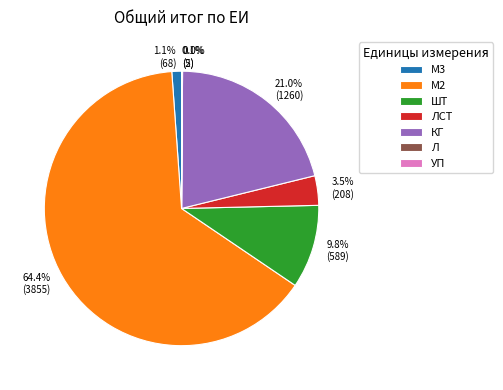

To the nearest percent, what is the difference between the largest and smallest slice percentages?

64%